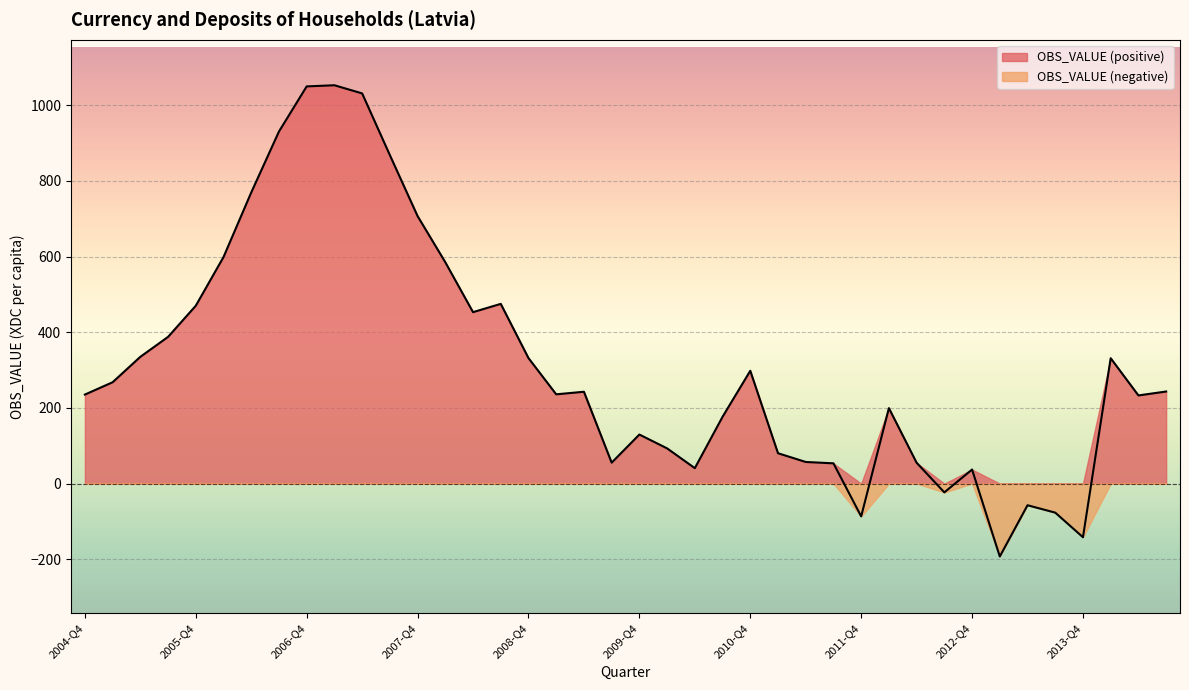

At which label is the value closest to 430?

2008-Q2